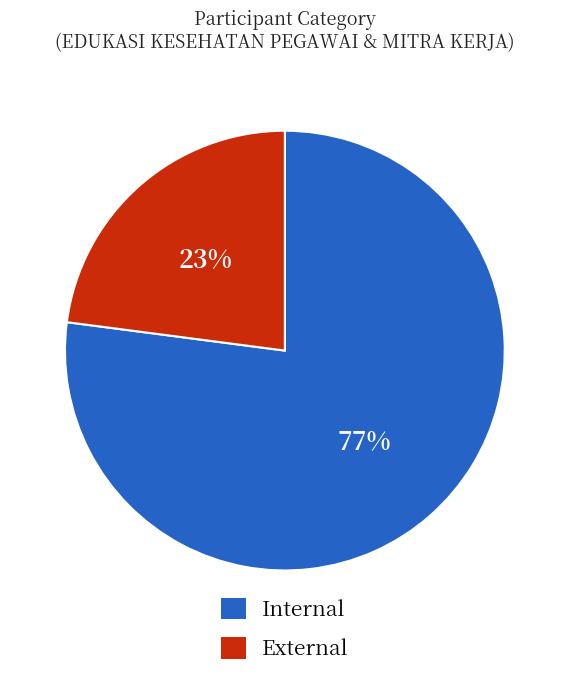

Which category has the biggest portion of the pie?

Internal